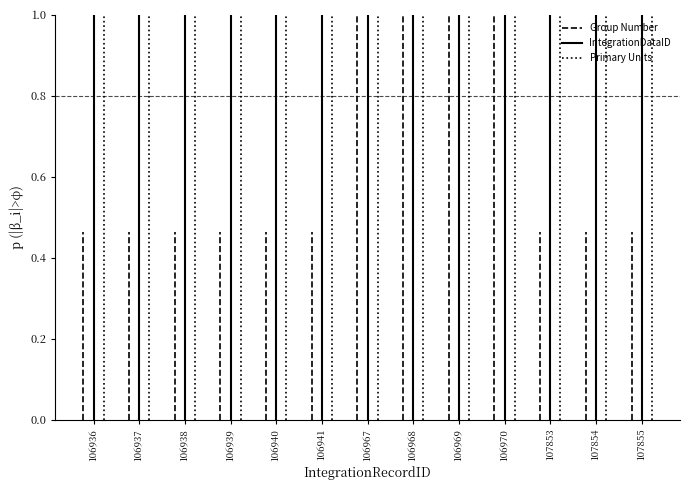

What are all the series names shown in the legend?

Group Number, IntegrationDataID, Primary Units